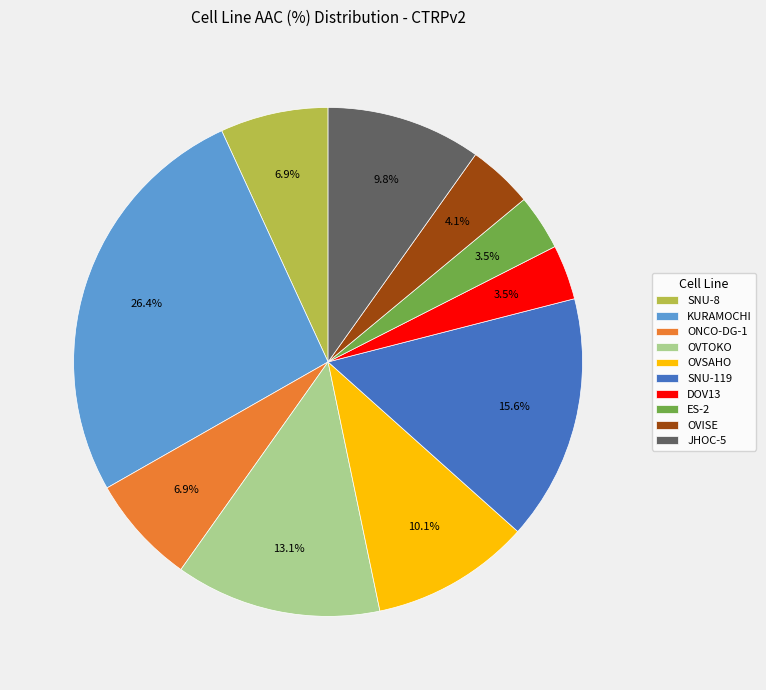

What is the ratio of the value at SNU-8 to the value at OVSAHO?

0.7